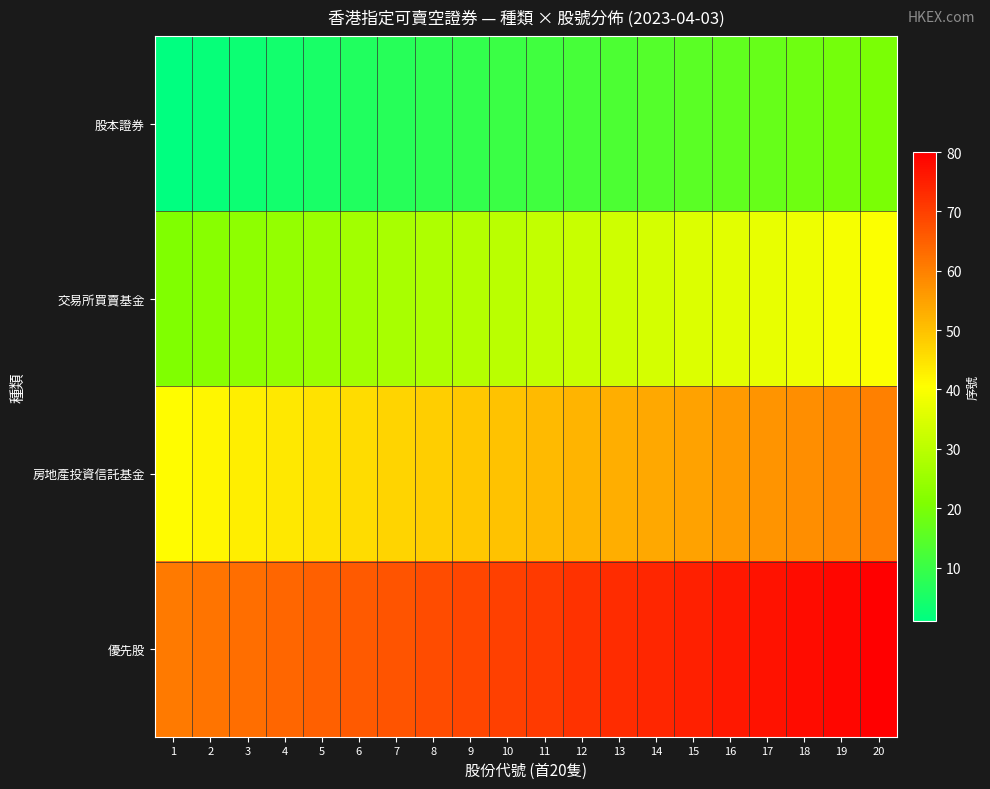

Reading right to left, extract all data points from this chart.

股本證券: 20=20	19=19	18=18	17=17	16=16	15=15	14=14	13=13	12=12	11=11	10=10	9=9	8=8	7=7	6=6	5=5	4=4	3=3	2=2	1=1
交易所買賣基金: 20=40	19=39	18=38	17=37	16=36	15=35	14=34	13=33	12=32	11=31	10=30	9=29	8=28	7=27	6=26	5=25	4=24	3=23	2=22	1=21
房地產投資信託基金: 20=60	19=59	18=58	17=57	16=56	15=55	14=54	13=53	12=52	11=51	10=50	9=49	8=48	7=47	6=46	5=45	4=44	3=43	2=42	1=41
優先股: 20=80	19=79	18=78	17=77	16=76	15=75	14=74	13=73	12=72	11=71	10=70	9=69	8=68	7=67	6=66	5=65	4=64	3=63	2=62	1=61